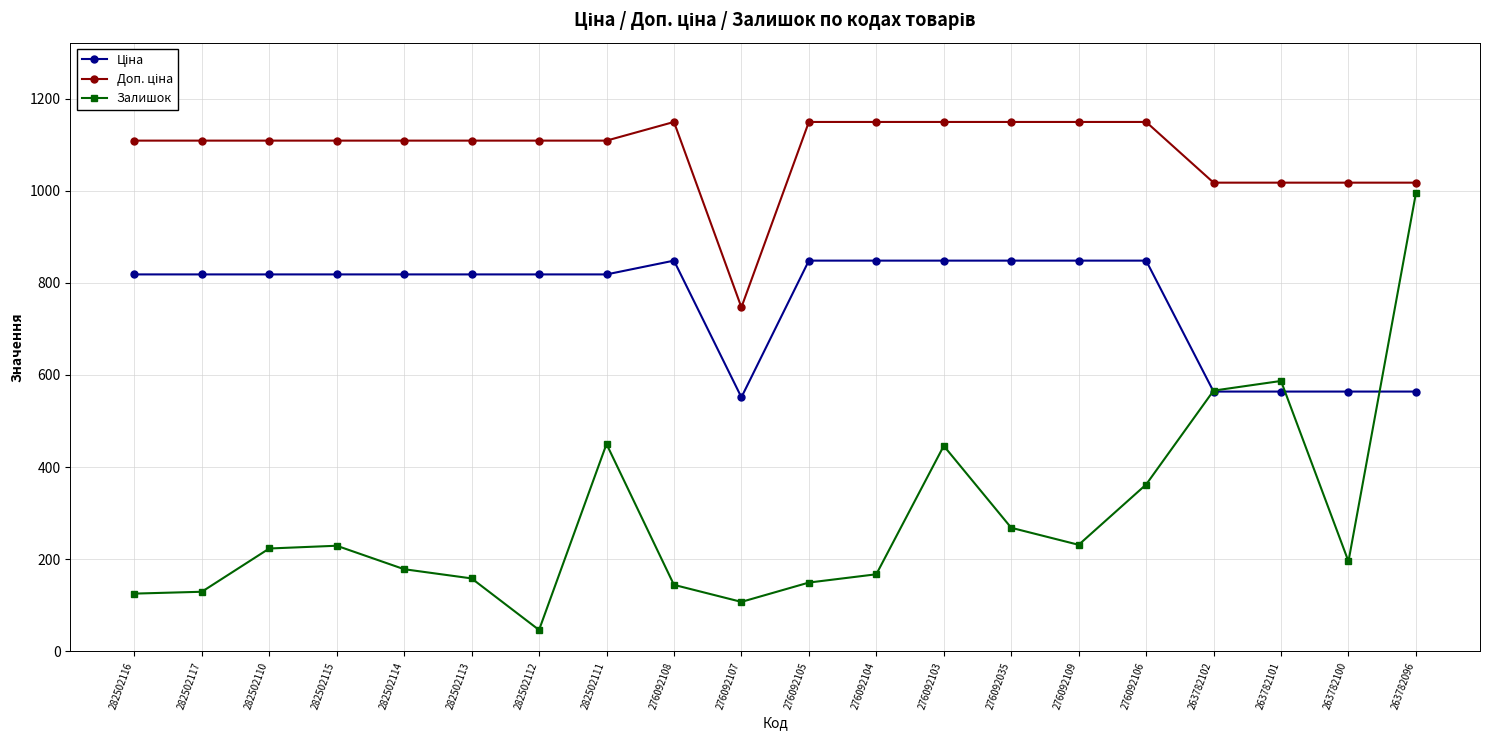

Count the number of categories in the chart.

20